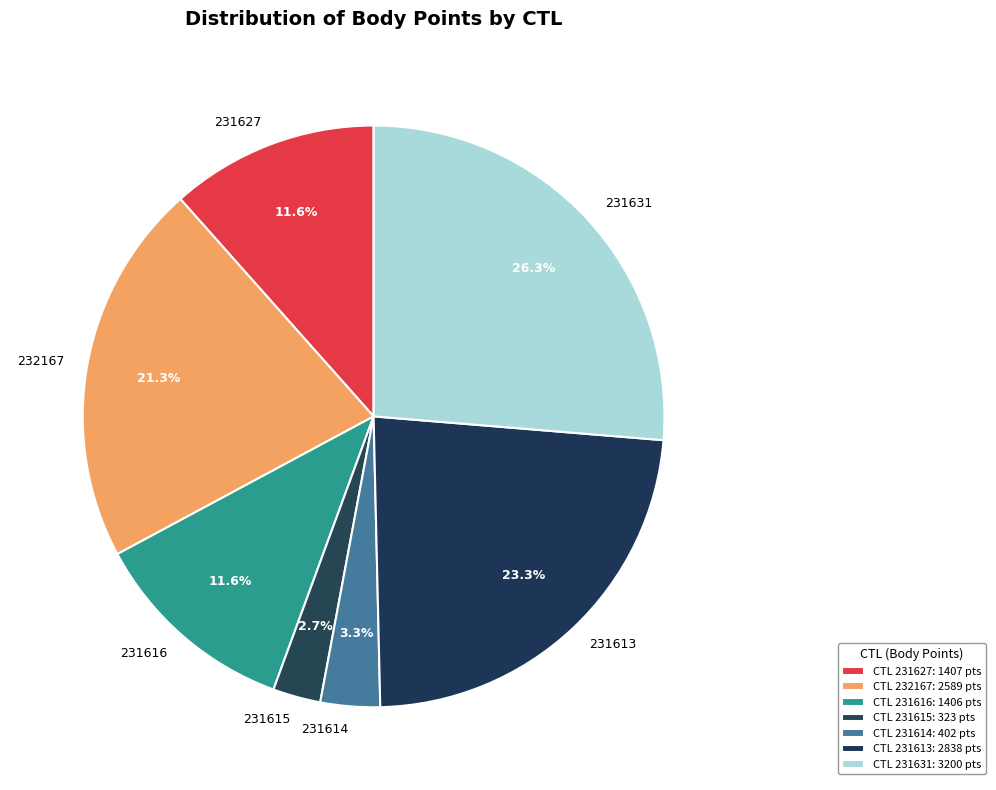

Which slice is the largest?

231631